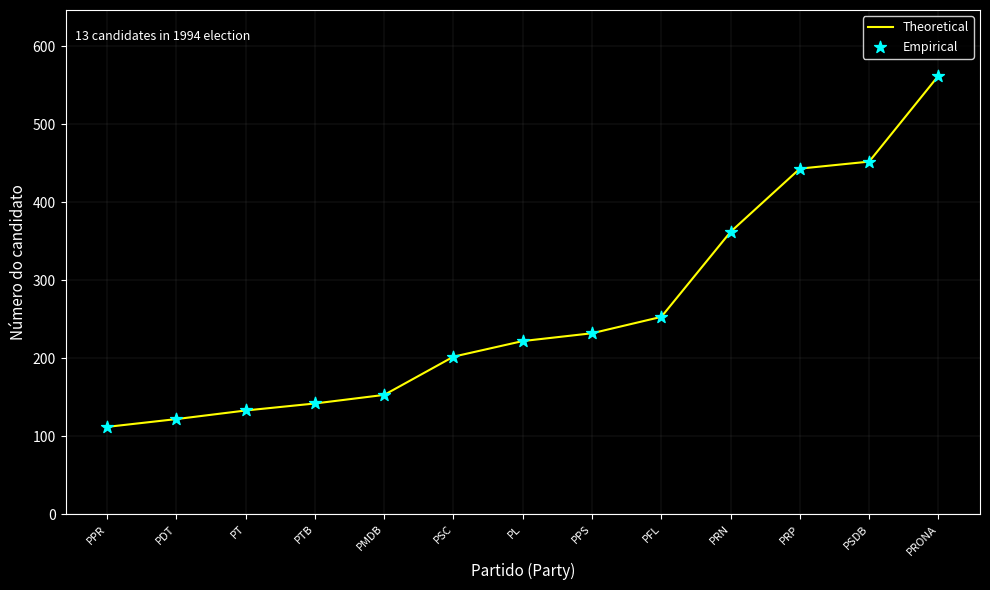

What is the difference between the maximum and minimum values?

450